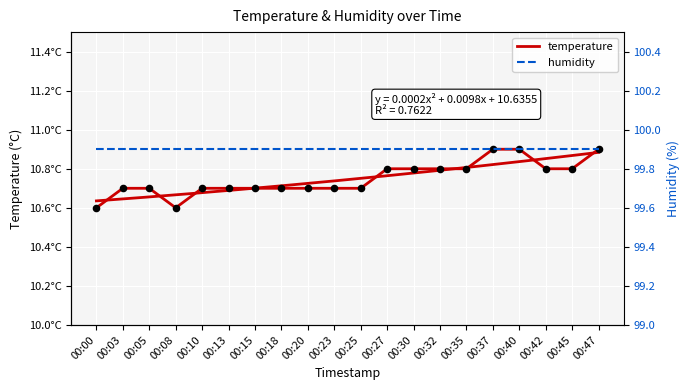

At how many categories does at least one series exceed 37?

20